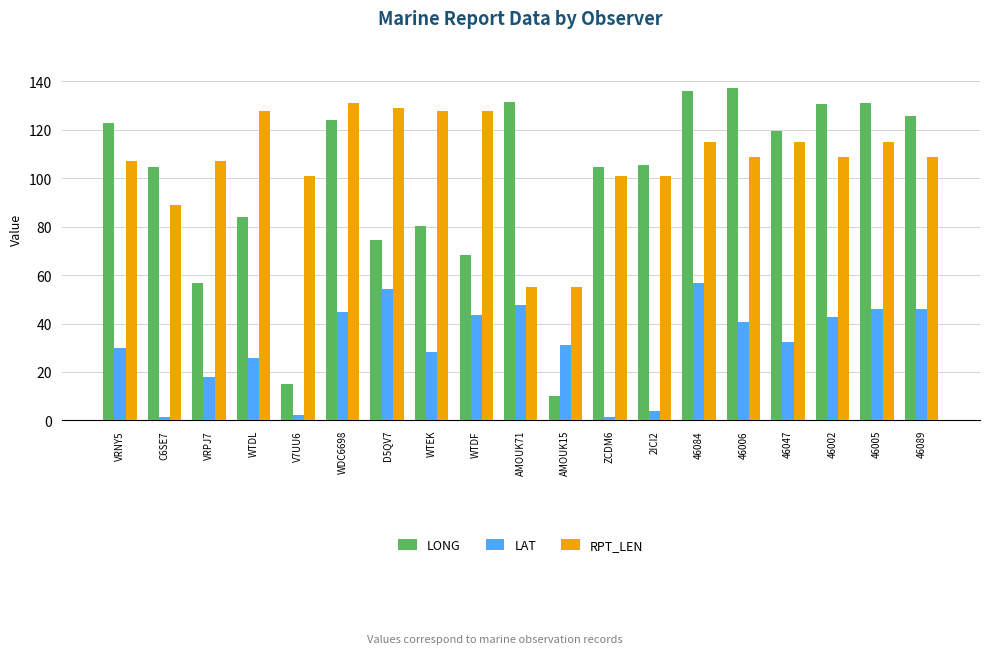

Where does the LONG series first go above 105?

VRNY5